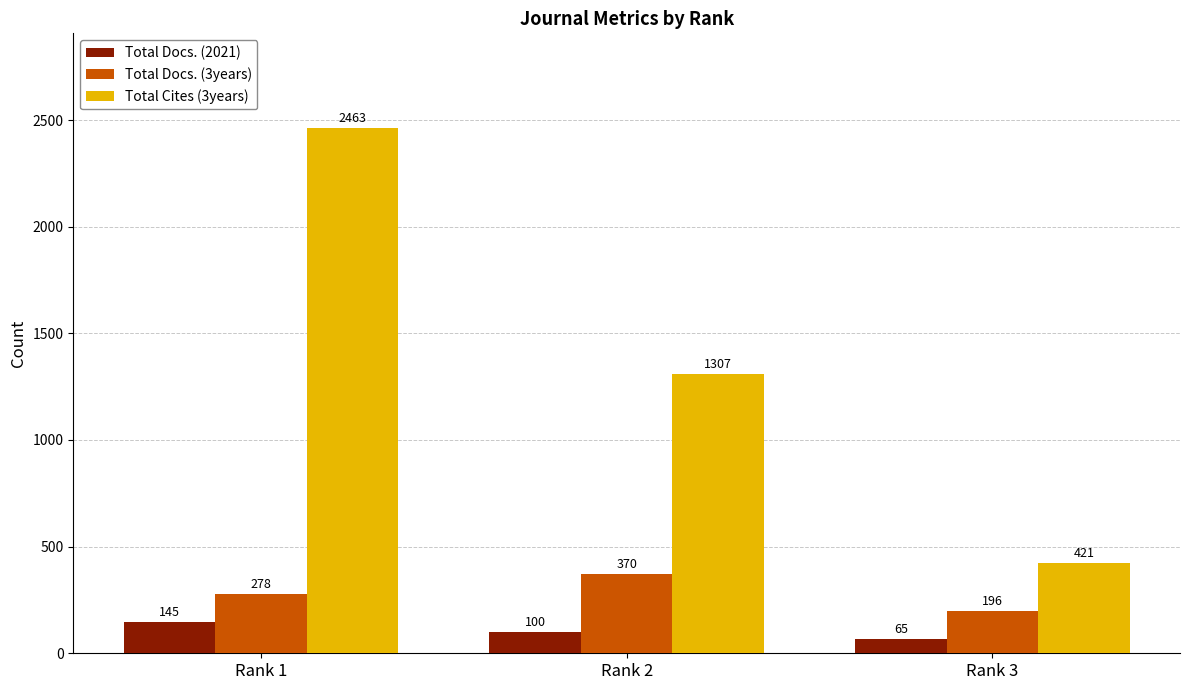

The Total Docs. (2021) series shows 65 at Rank 3. True or false?

True